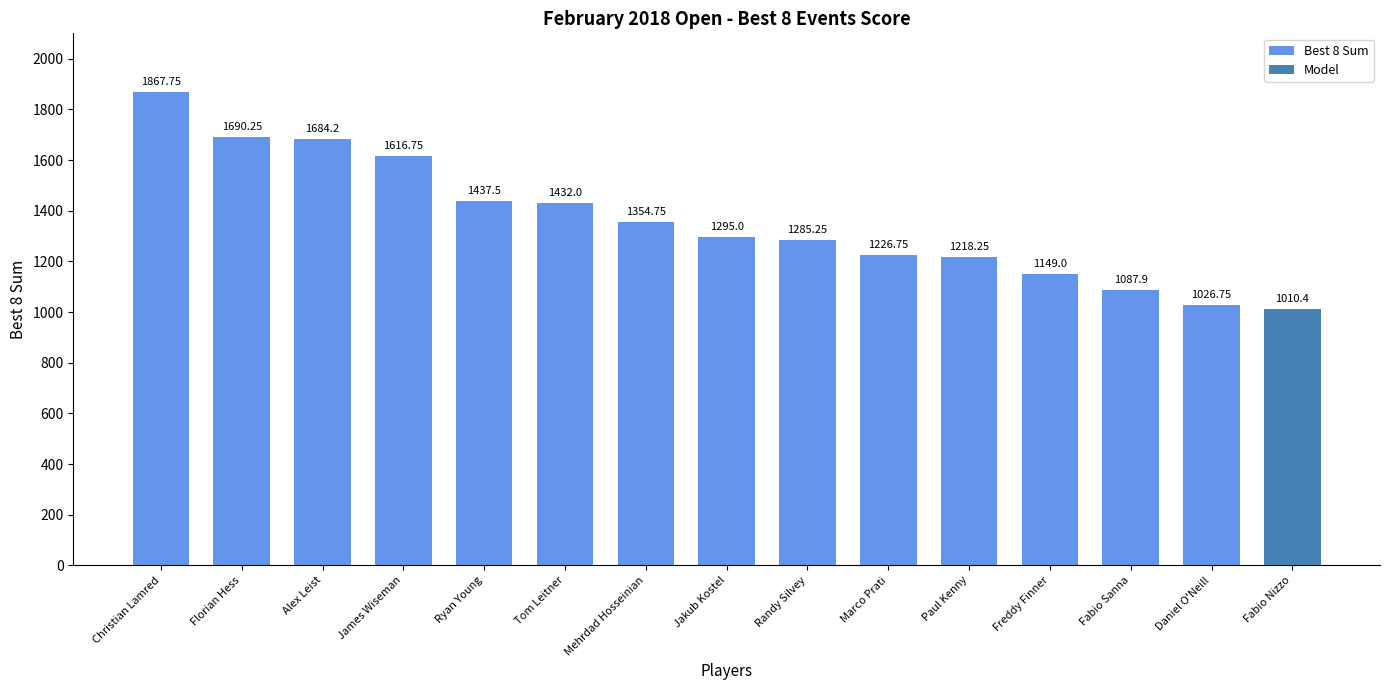

What is the label of the 8th bar from the right?

Mehrdad Hosseinian